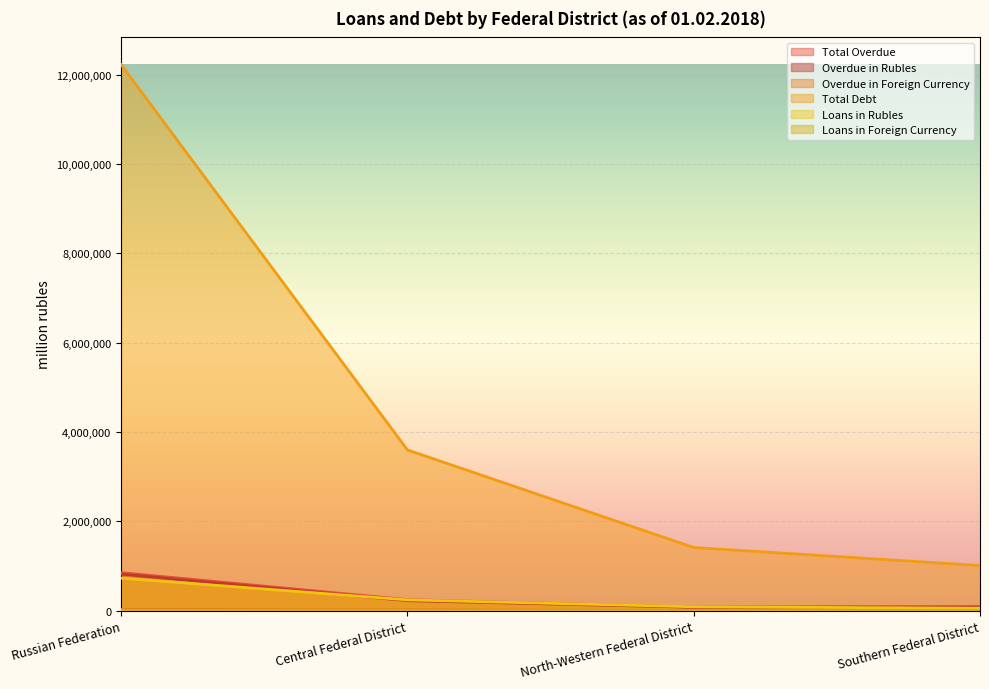

Is it true that Total Overdue equals 83833 at North-Western Federal District?

True